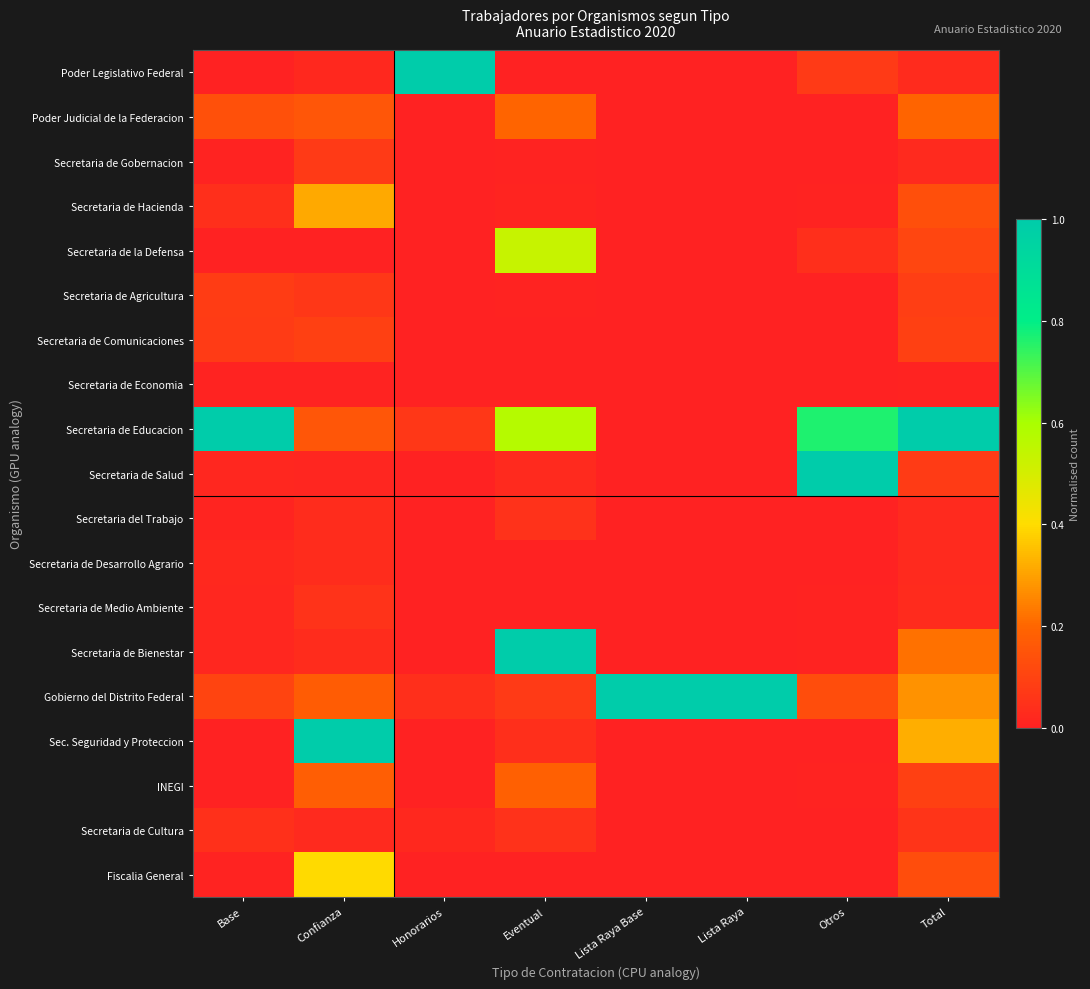

Which series has the largest total across all categories?

Secretaria de Educacion